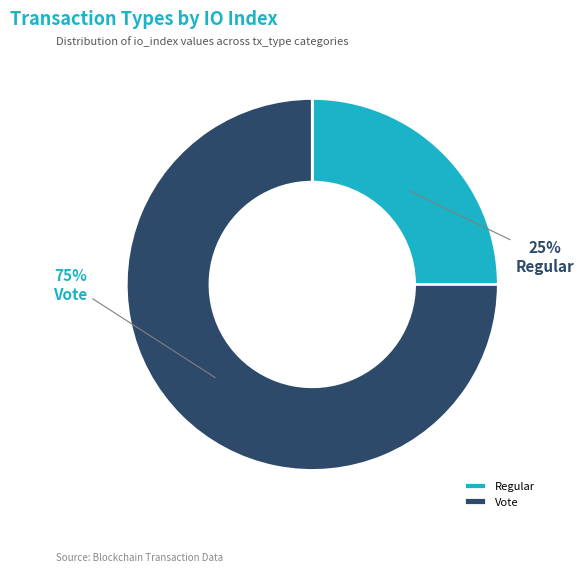

Does any single category account for the majority?

Yes